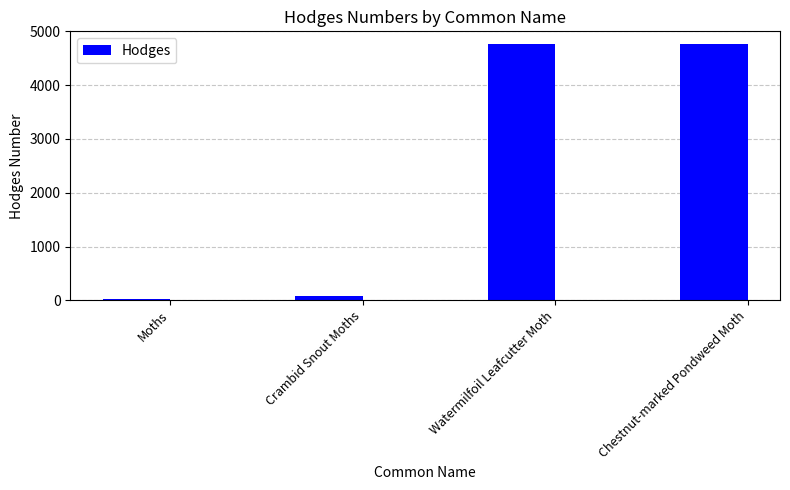

Is it true that the value at Crambid Snout Moths is 80.2?

True